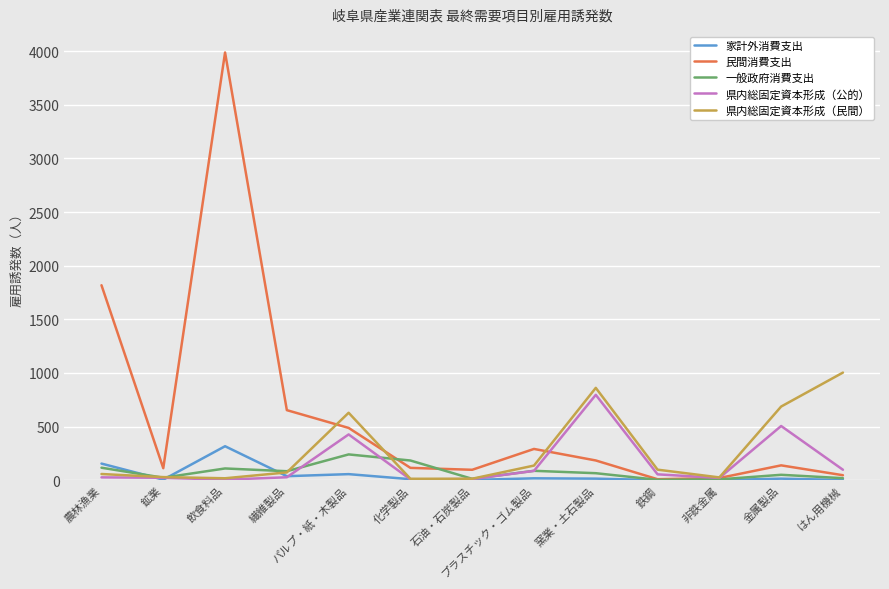

In 民間消費支出, how many points are higher than both neighbors (excluding endpoints)?

3